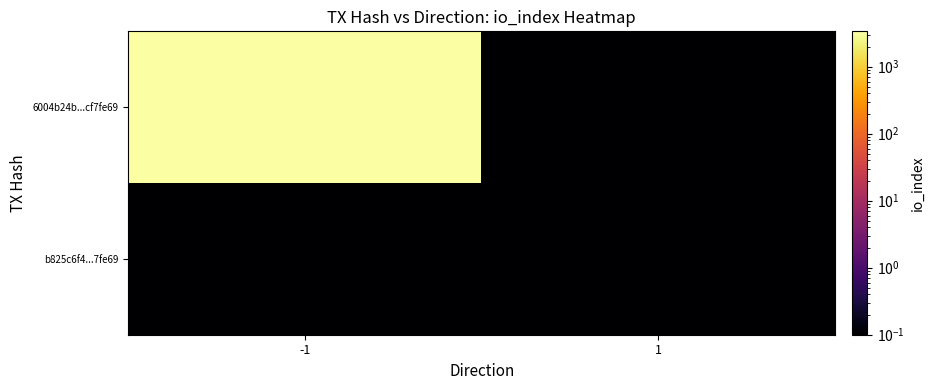

Which series has the largest total across all categories?

6004b24b...cf7fe69